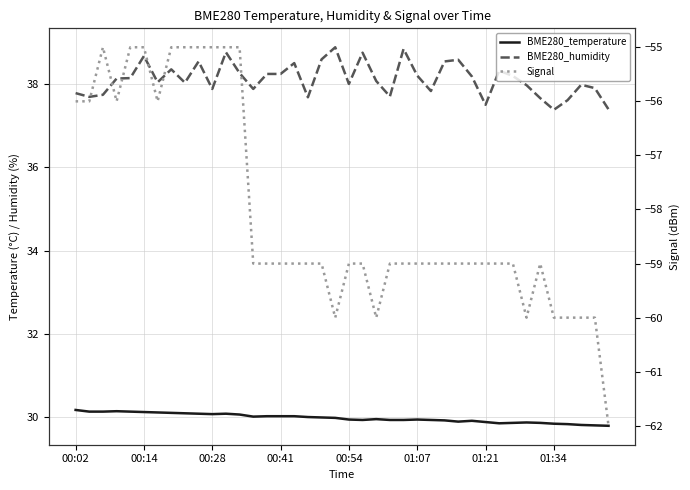

What is the highest value of the BME280_humidity series?

38.9